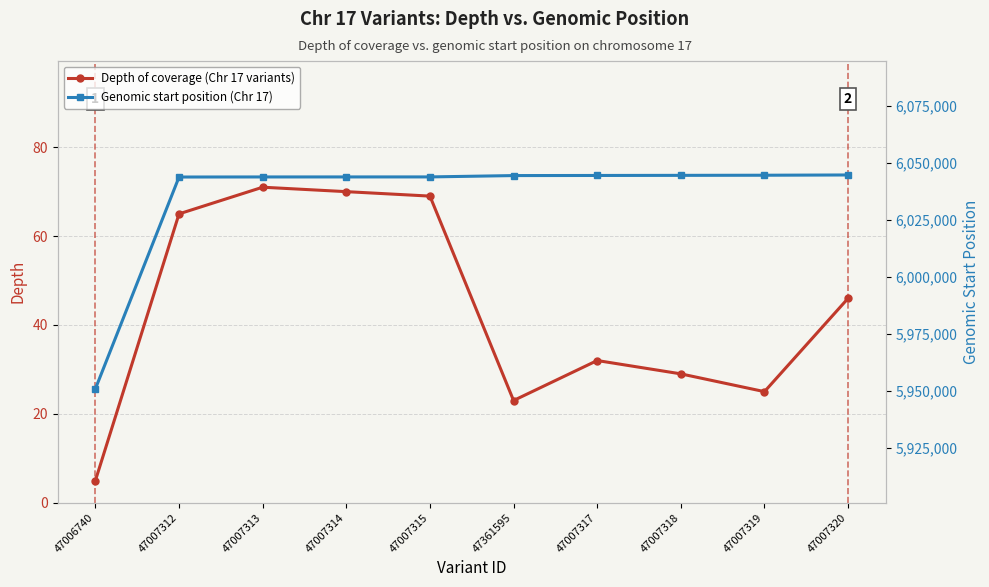

Which series has the widest spread of values?

Genomic start position (Chr 17)